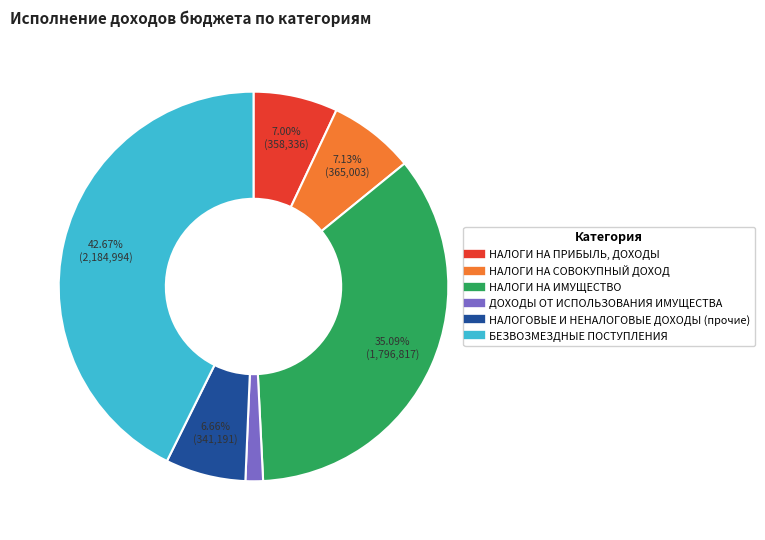

How many slices are in this pie chart?

6